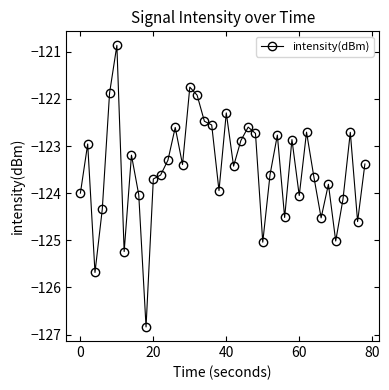

What is the smallest value displayed?

-126.8